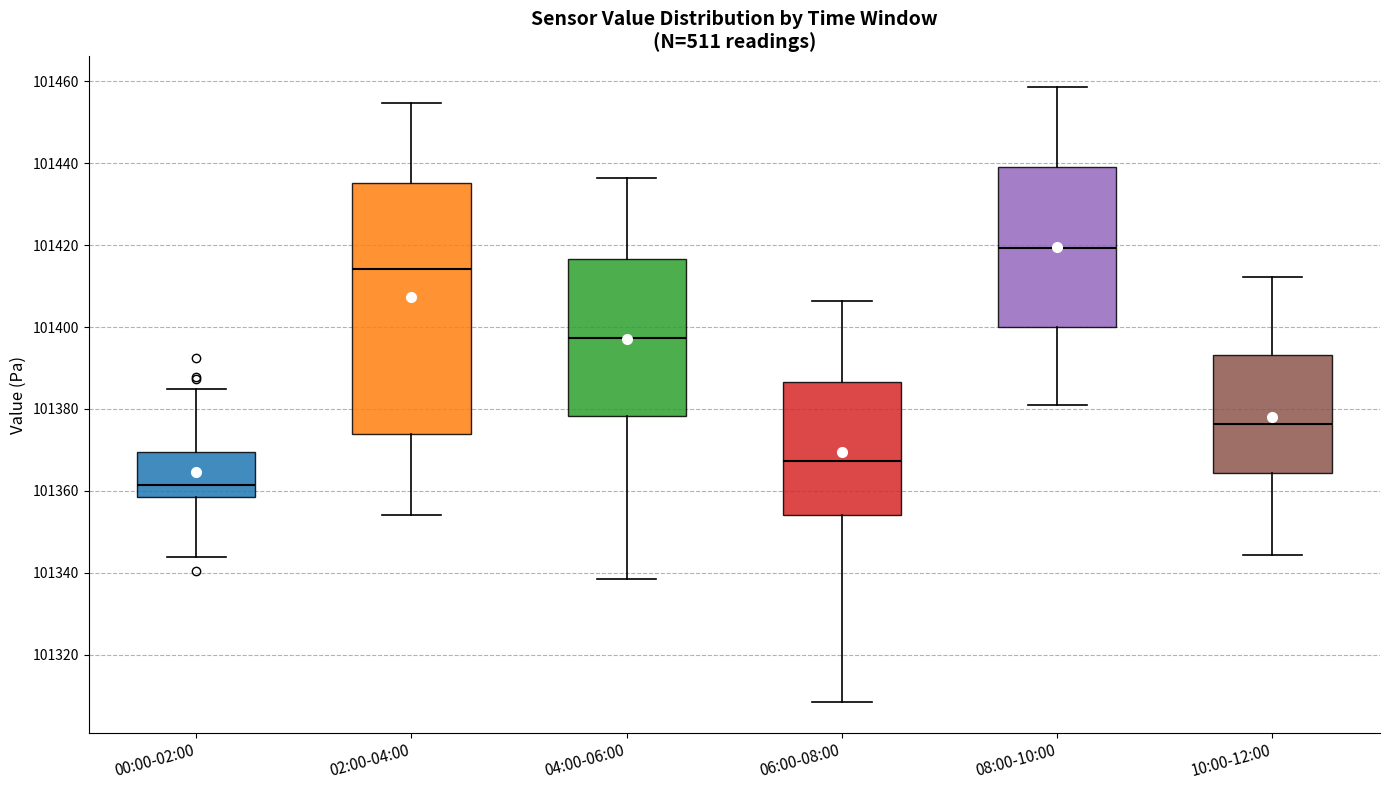

Where does the median line of the box for 00:00-02:00 sit on the y-axis? The values are not printed on the chart, so give them approximately, as read against the axis.

101362